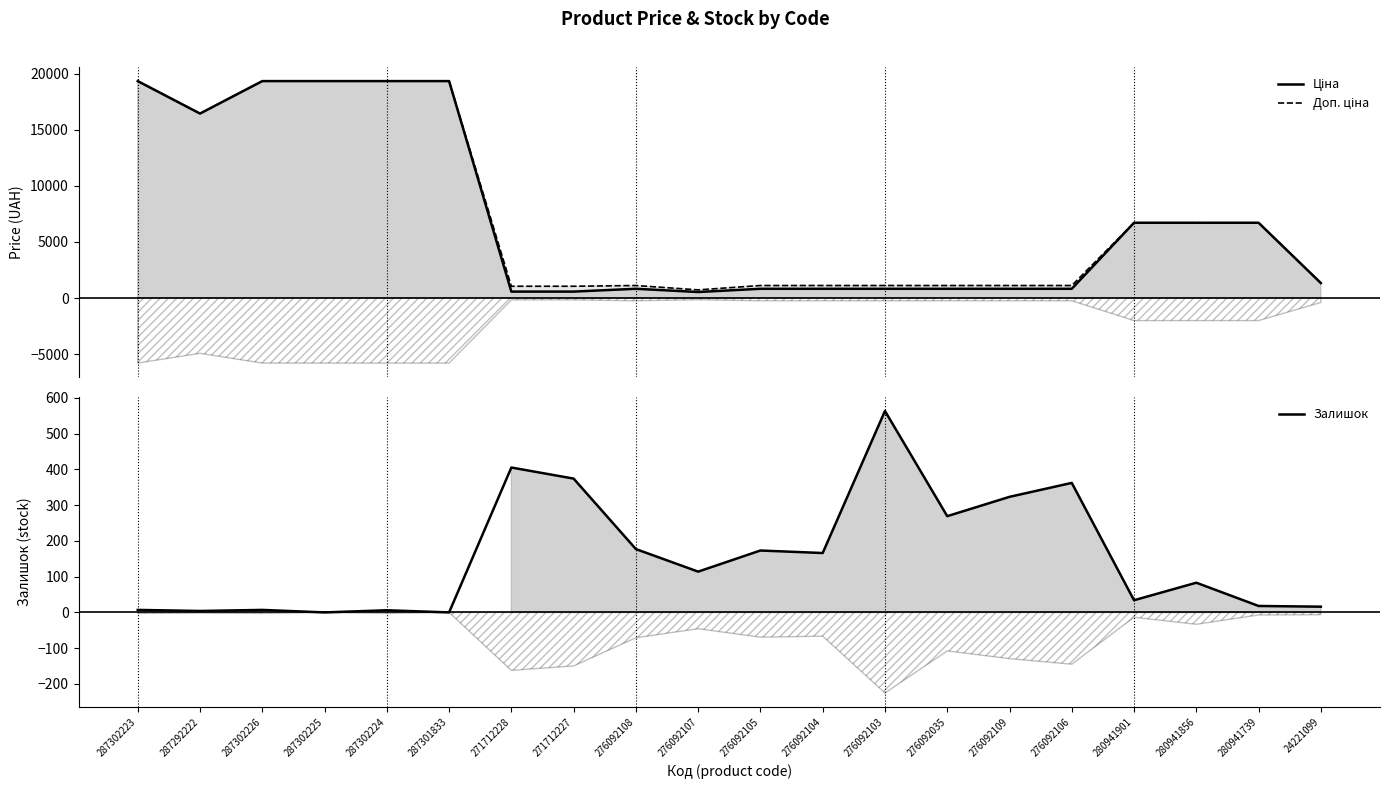

What is the difference between the Ціна values at 280941739 and 287302225?

12632.9